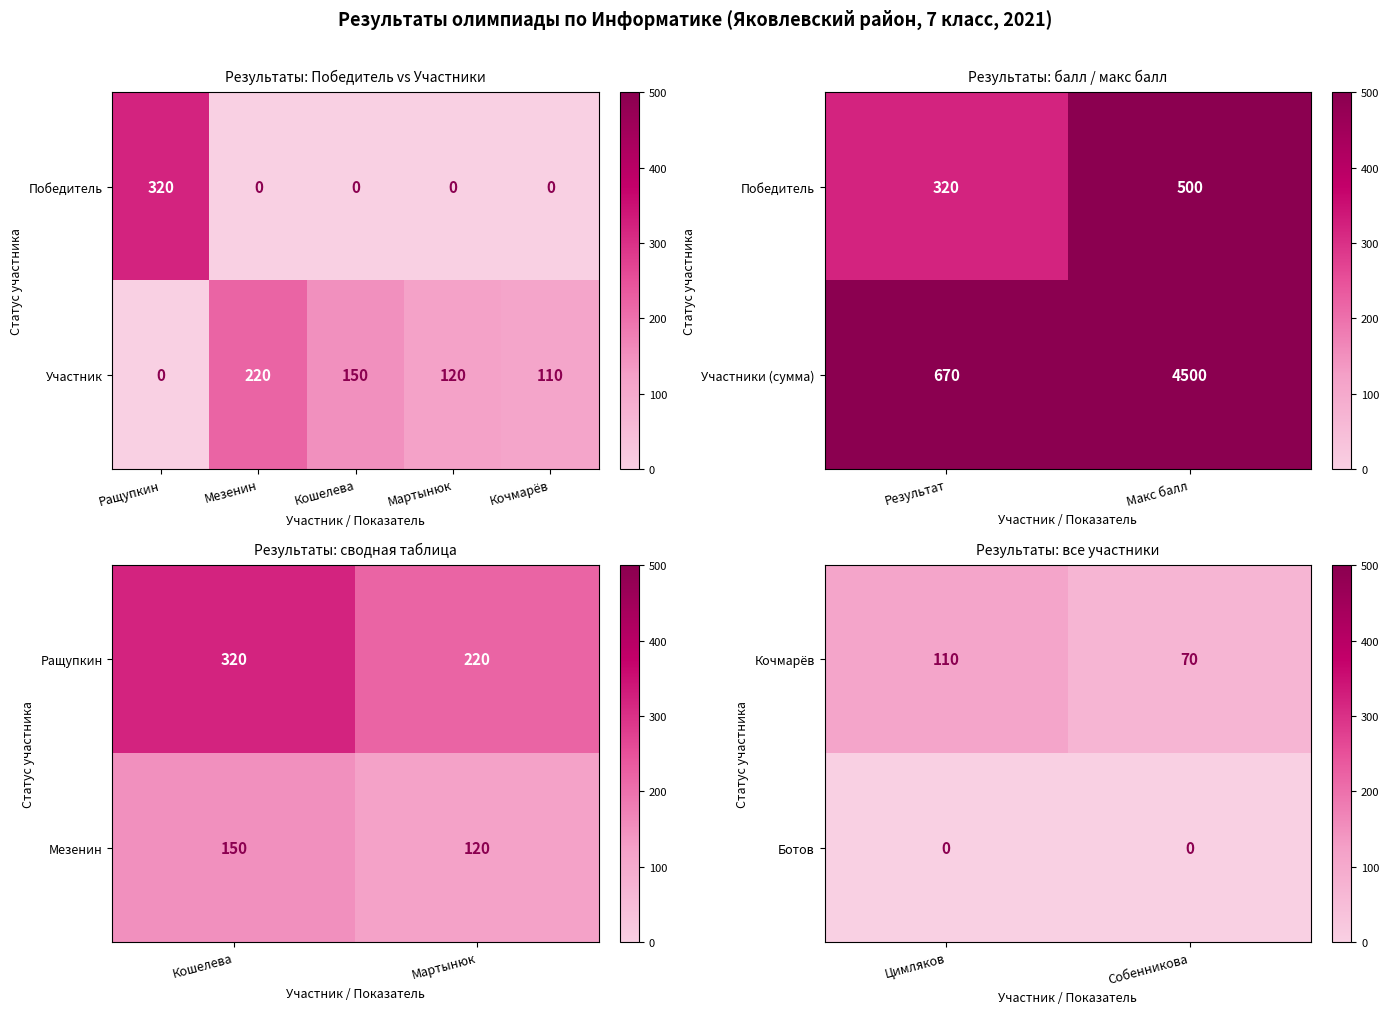

List the series in order of their overall mean, lowest first.

Ботов, Кочмарёв